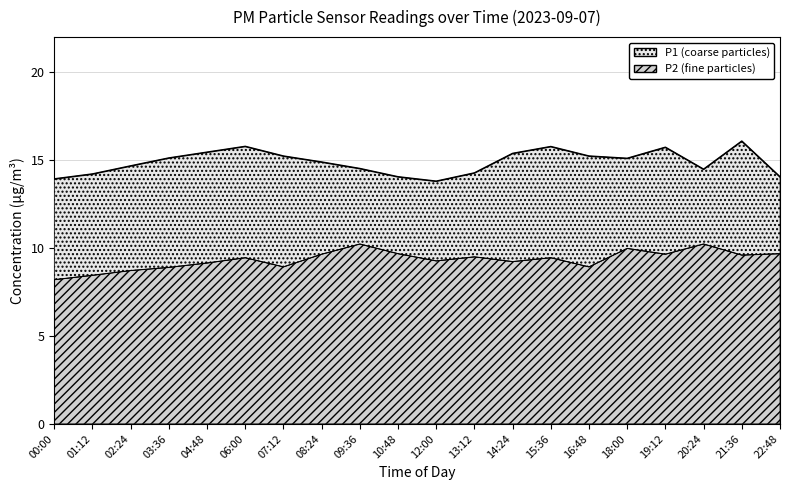

In P2, how many points are lower than both neighbors (excluding endpoints)?

6